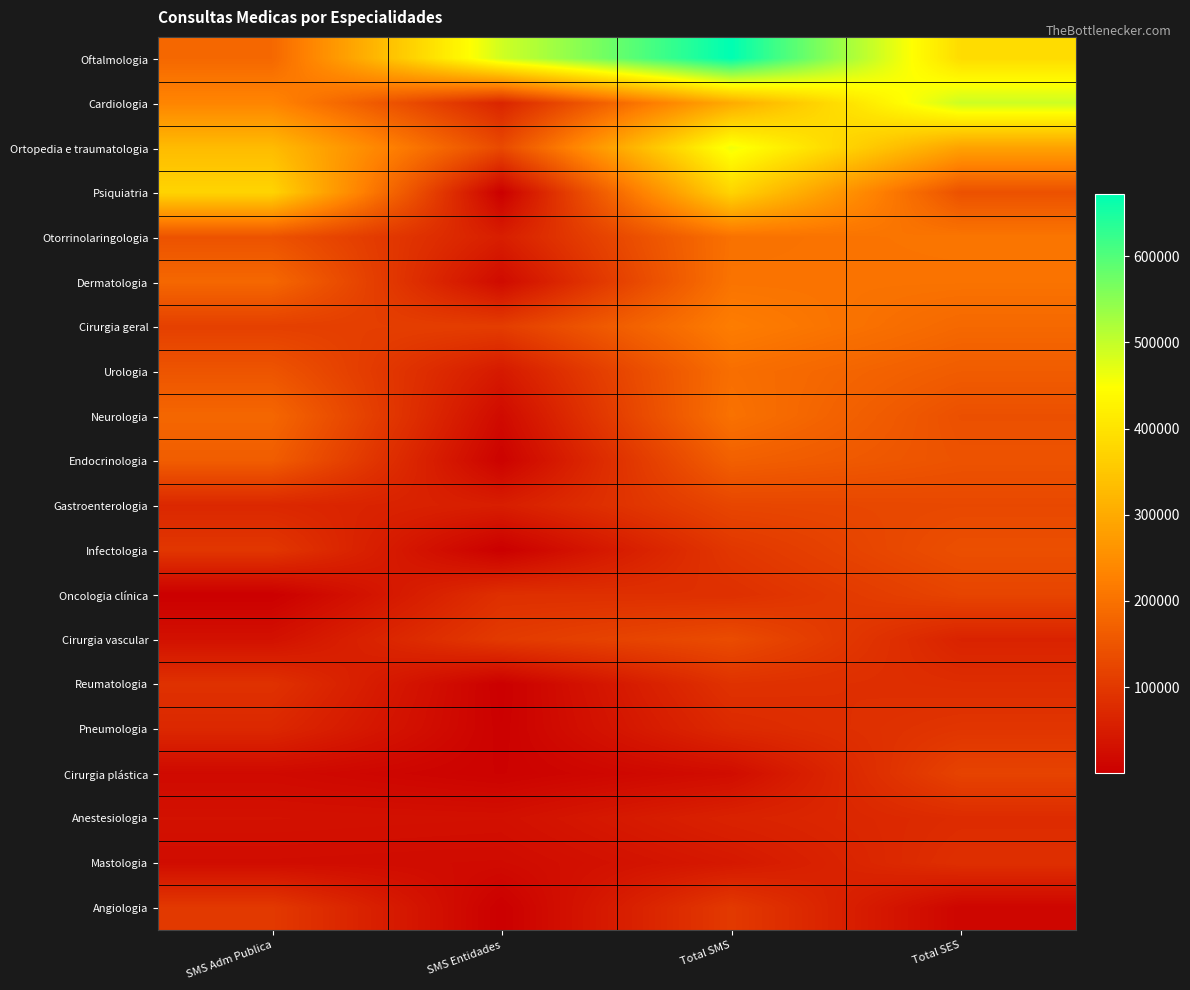

What is the minimum value shown in the chart?

126